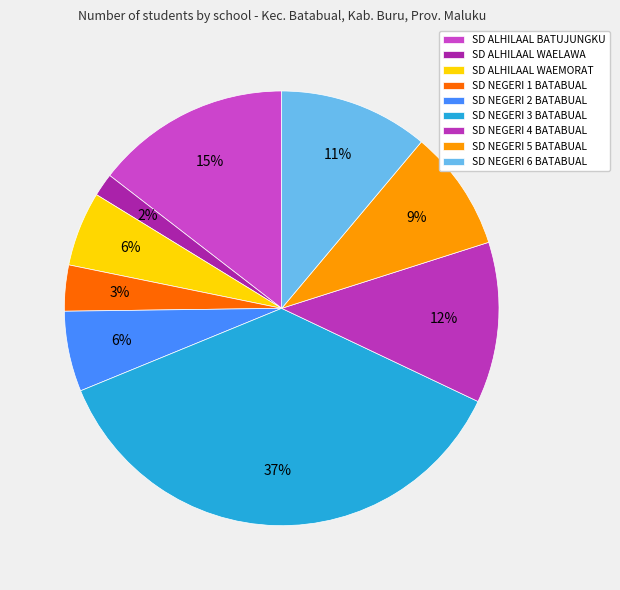

Rank the categories by value from highest to lowest.

SD NEGERI 3 BATABUAL, SD ALHILAAL BATUJUNGKU, SD NEGERI 4 BATABUAL, SD NEGERI 6 BATABUAL, SD NEGERI 5 BATABUAL, SD NEGERI 2 BATABUAL, SD ALHILAAL WAEMORAT, SD NEGERI 1 BATABUAL, SD ALHILAAL WAELAWA